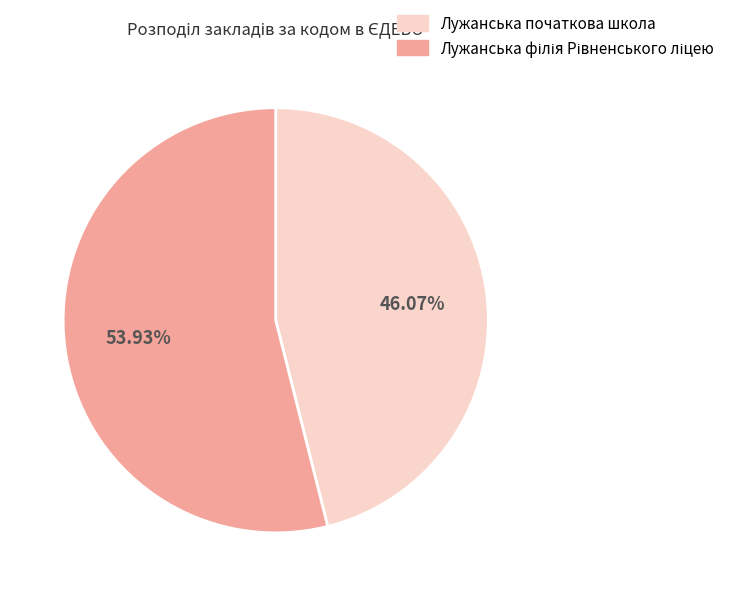

To the nearest percent, what is the difference between the largest and smallest slice percentages?

8%